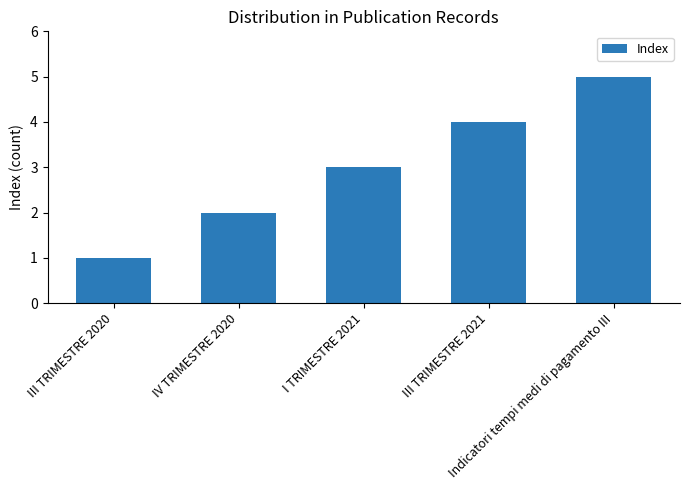

What is the value of the 3rd bar from the left?

3